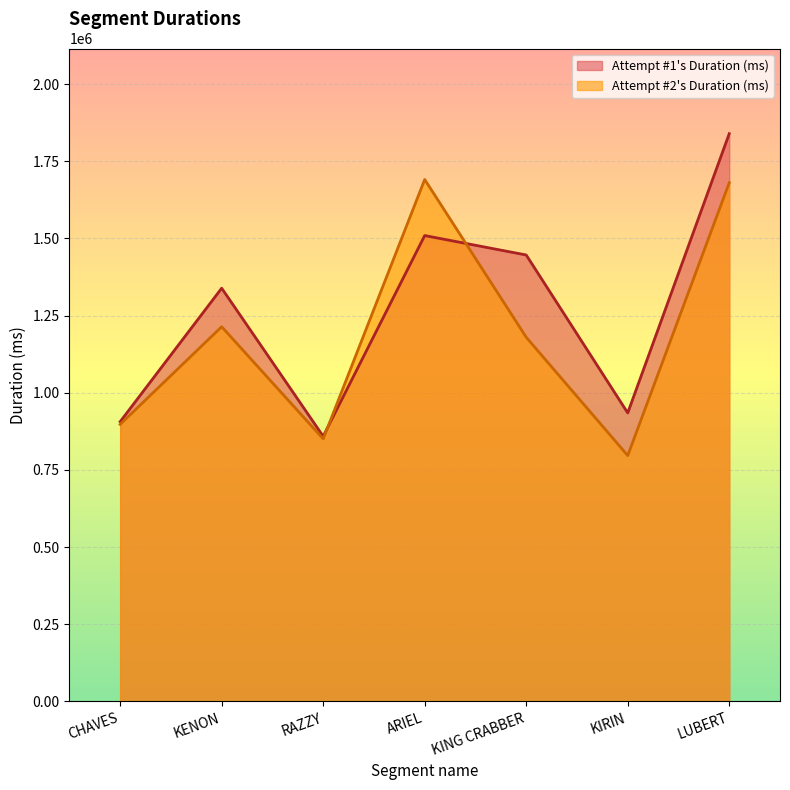

What is the label of the 4th point from the right?

ARIEL